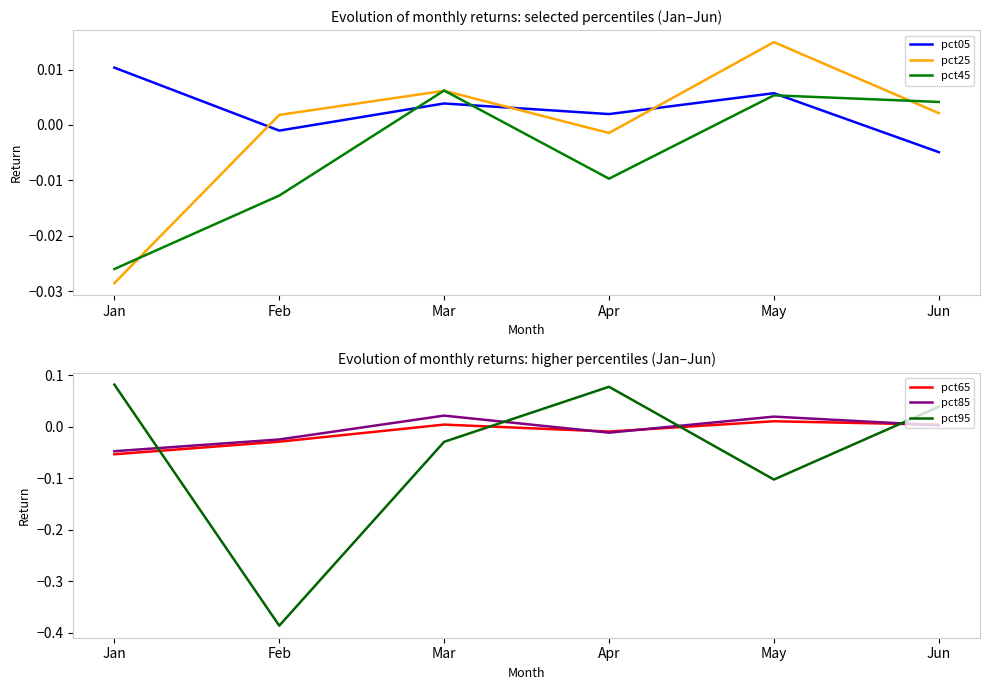

What are all the series names shown in the legend?

pct05, pct25, pct45, pct65, pct85, pct95